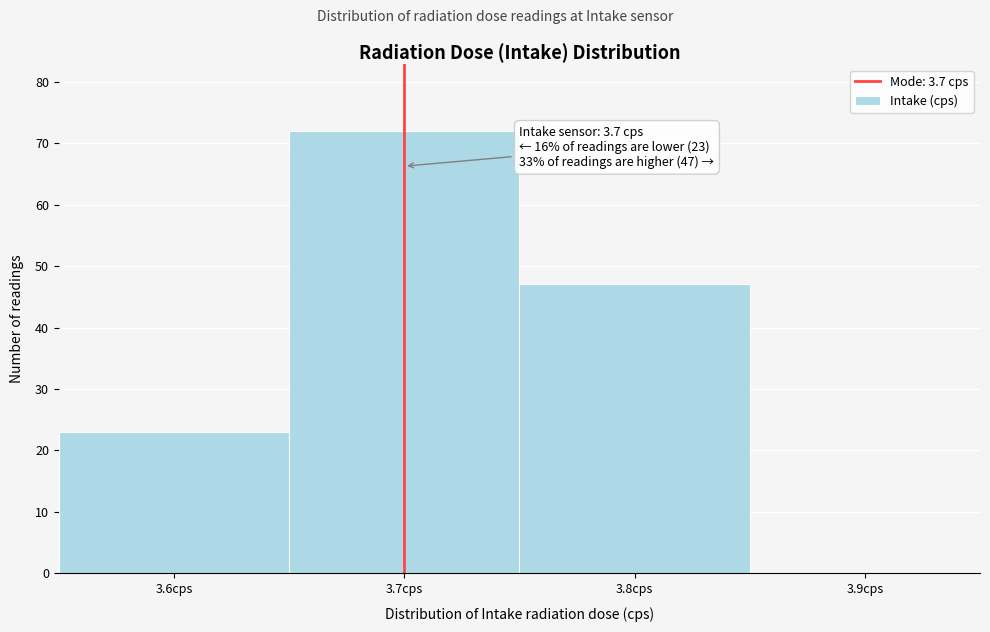

Which range on the x-axis has the tallest bar?

3.65 to 3.75